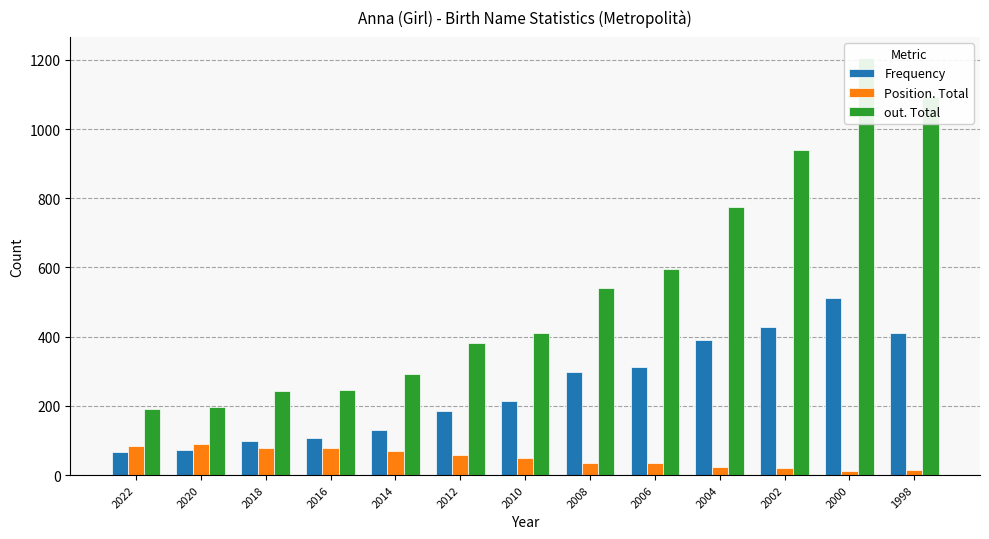

How many bars are there in each group?

3